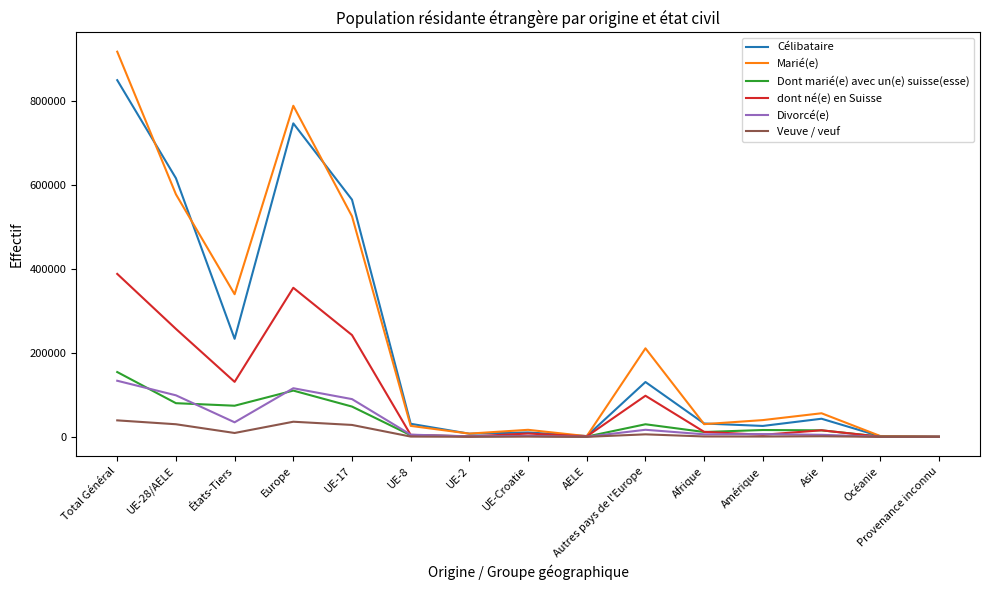

Between UE-8 and Océanie, which series saw the biggest shift?

Célibataire